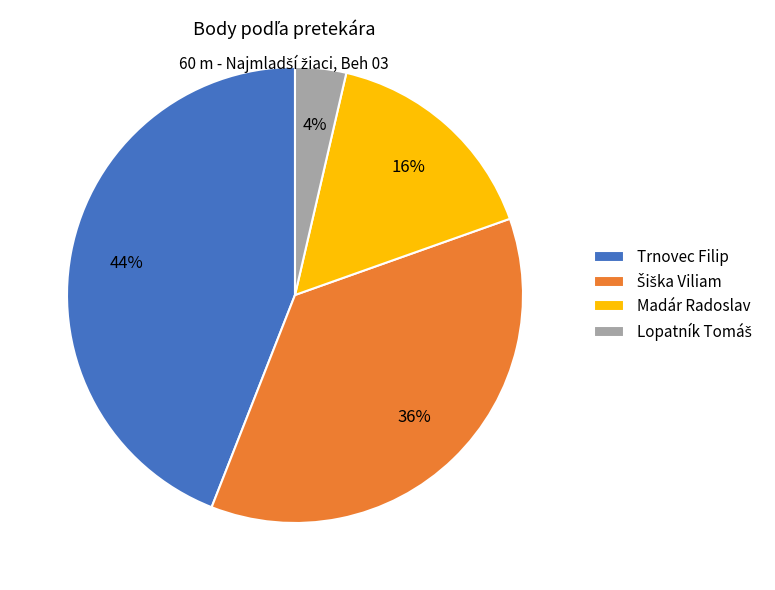

To the nearest percent, what portion does Trnovec Filip represent?

44%